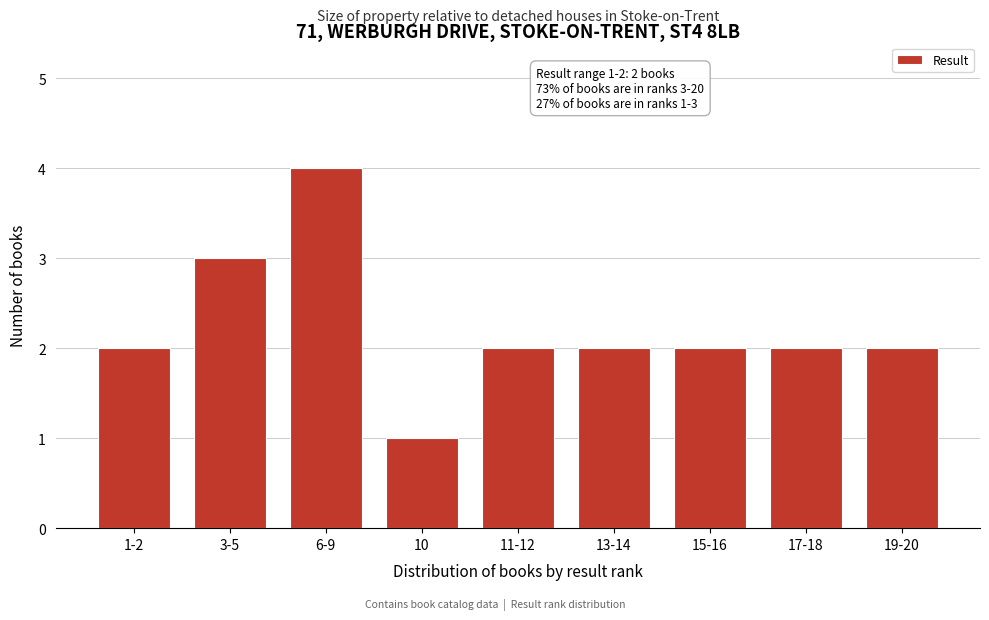

Reading left to right, transcribe all the data shown in this chart.

2	3	4	1	2	2	2	2	2